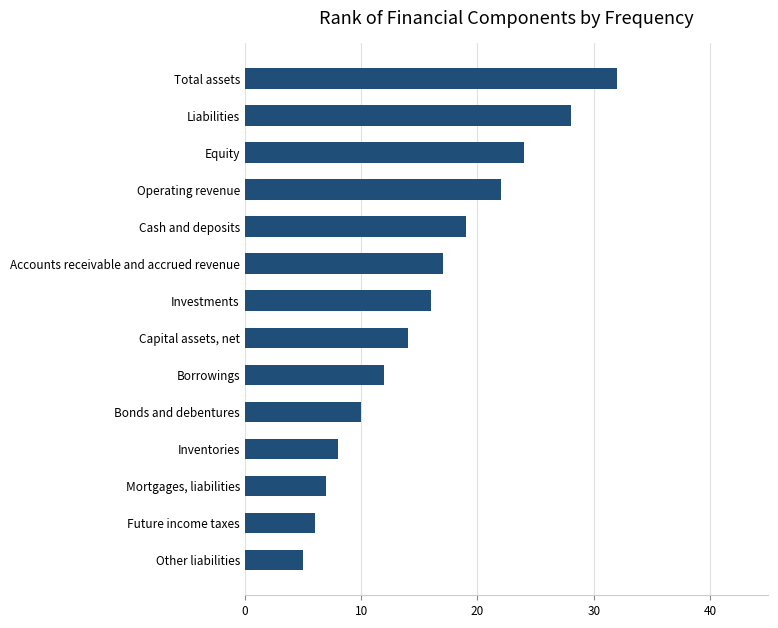

True or false: the data shows 22 at Operating revenue.

True